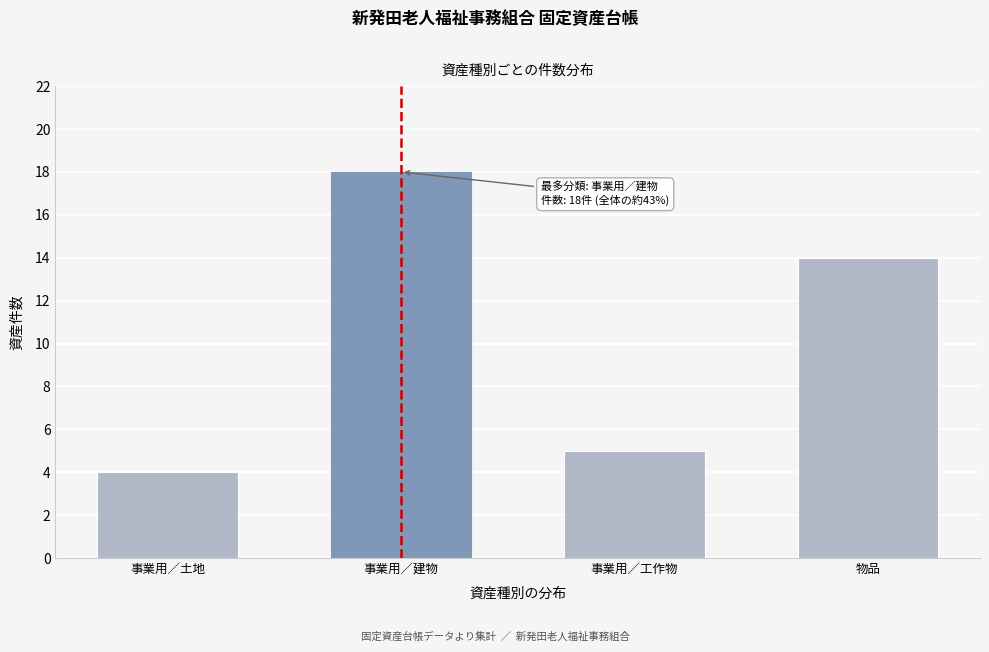

Reading left to right, list all the values displayed in this chart.

事業用／土地=4	事業用／建物=18	事業用／工作物=5	物品=14